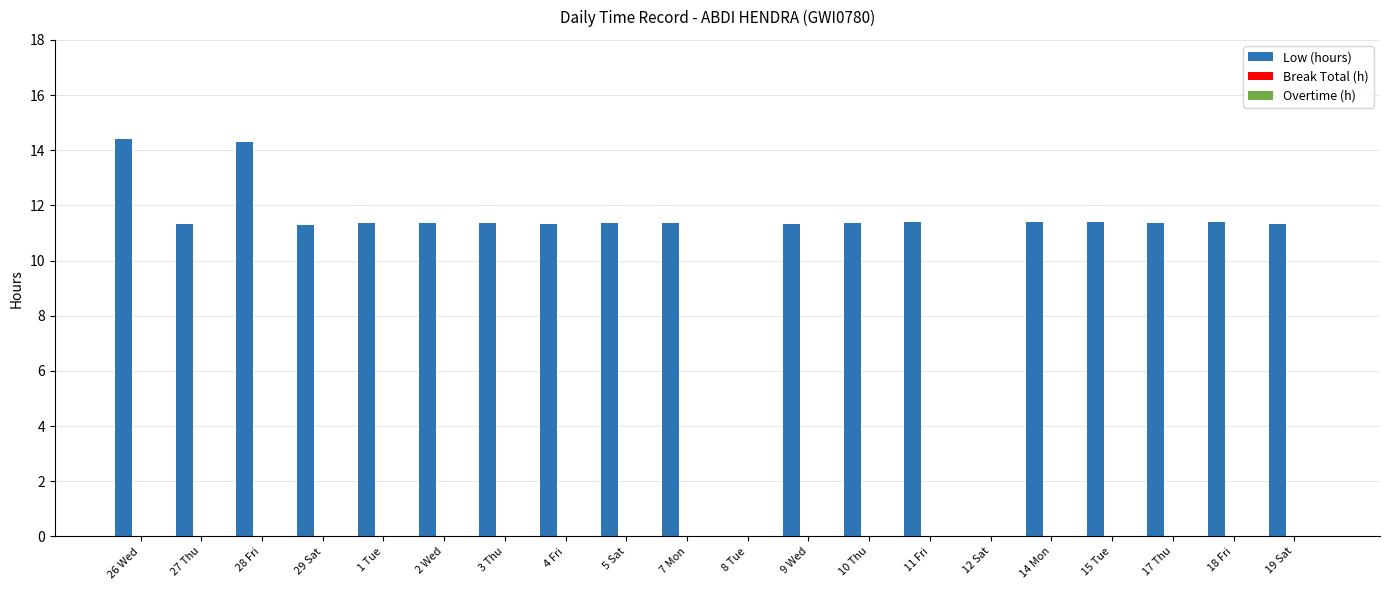

What is the sum of all values?

210.4